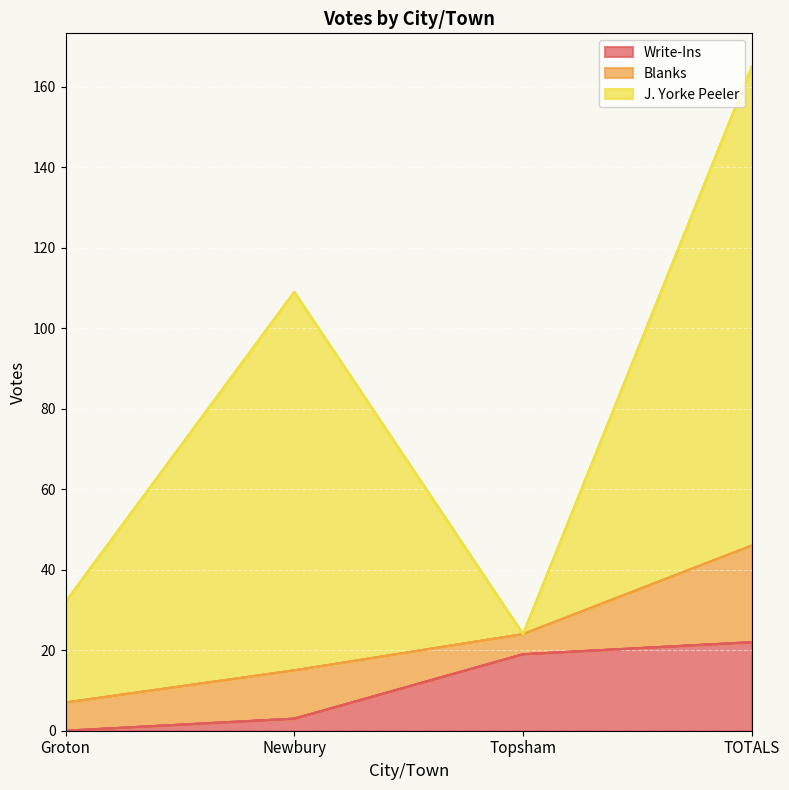

What is the maximum value shown in the chart?

119